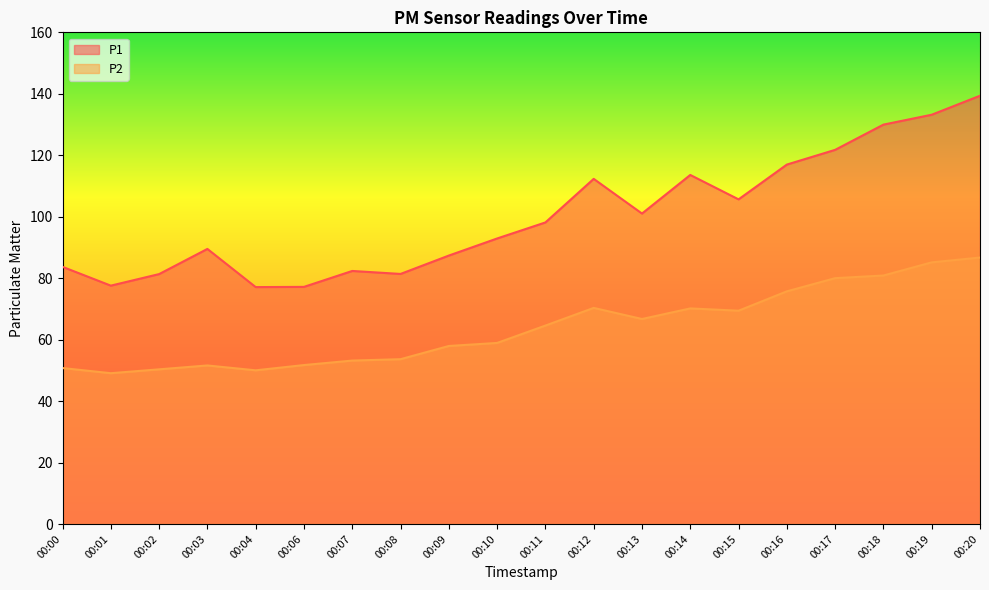

What is the total value across all series at 00:11?

162.7